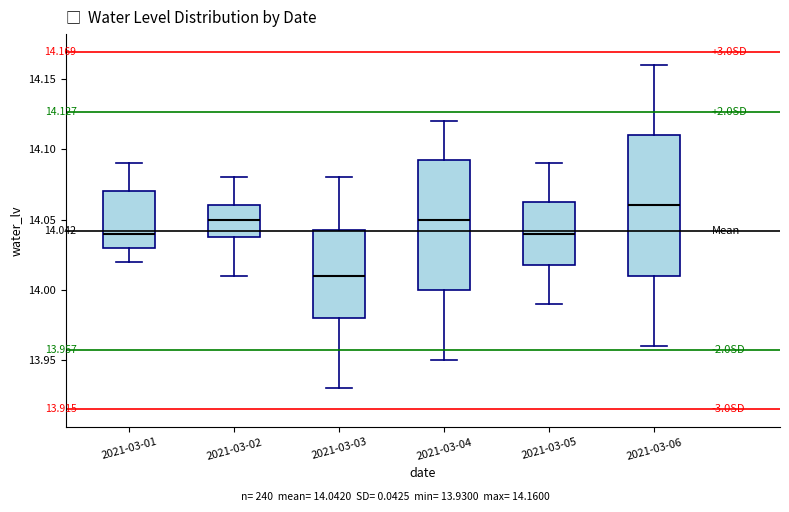

Which box's median line is the lowest?

2021-03-03